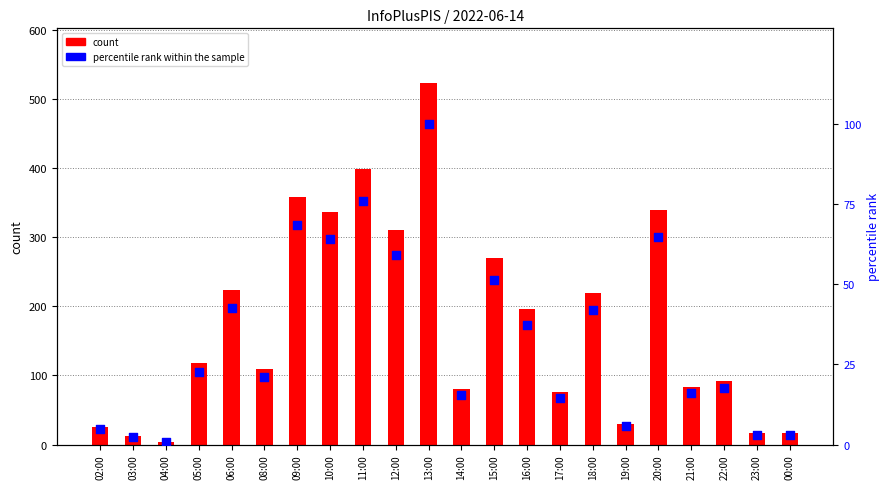

At which category is the sum across all series the highest?

13:00